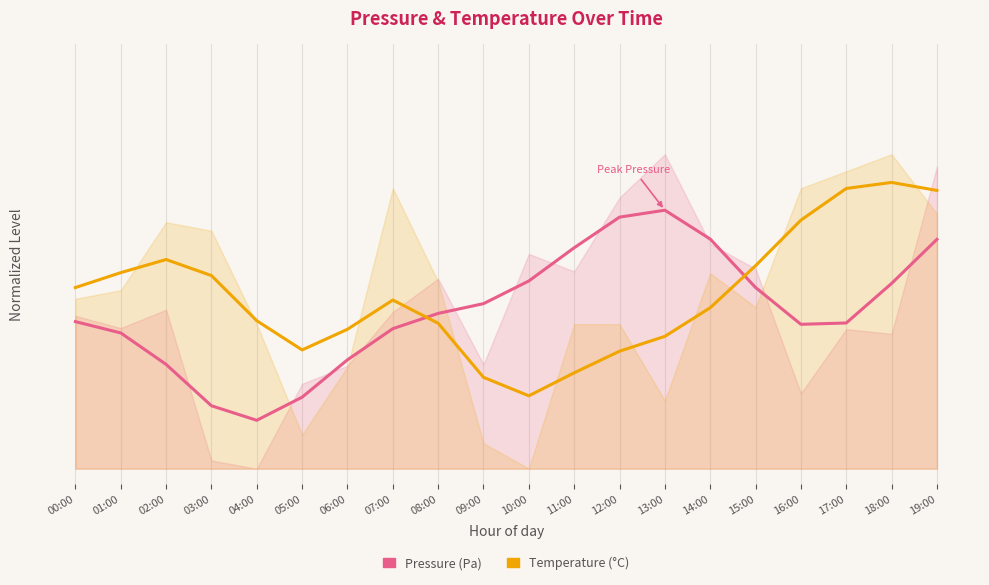

What position from the left is 19:00?

20